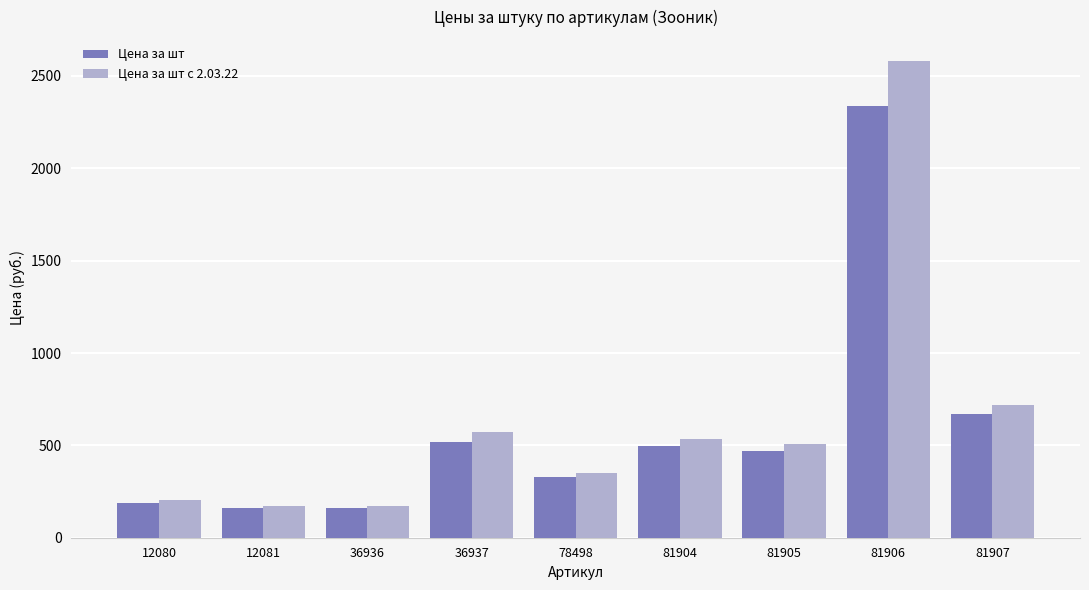

What value does the Цена за шт series have at 81905?

470.3